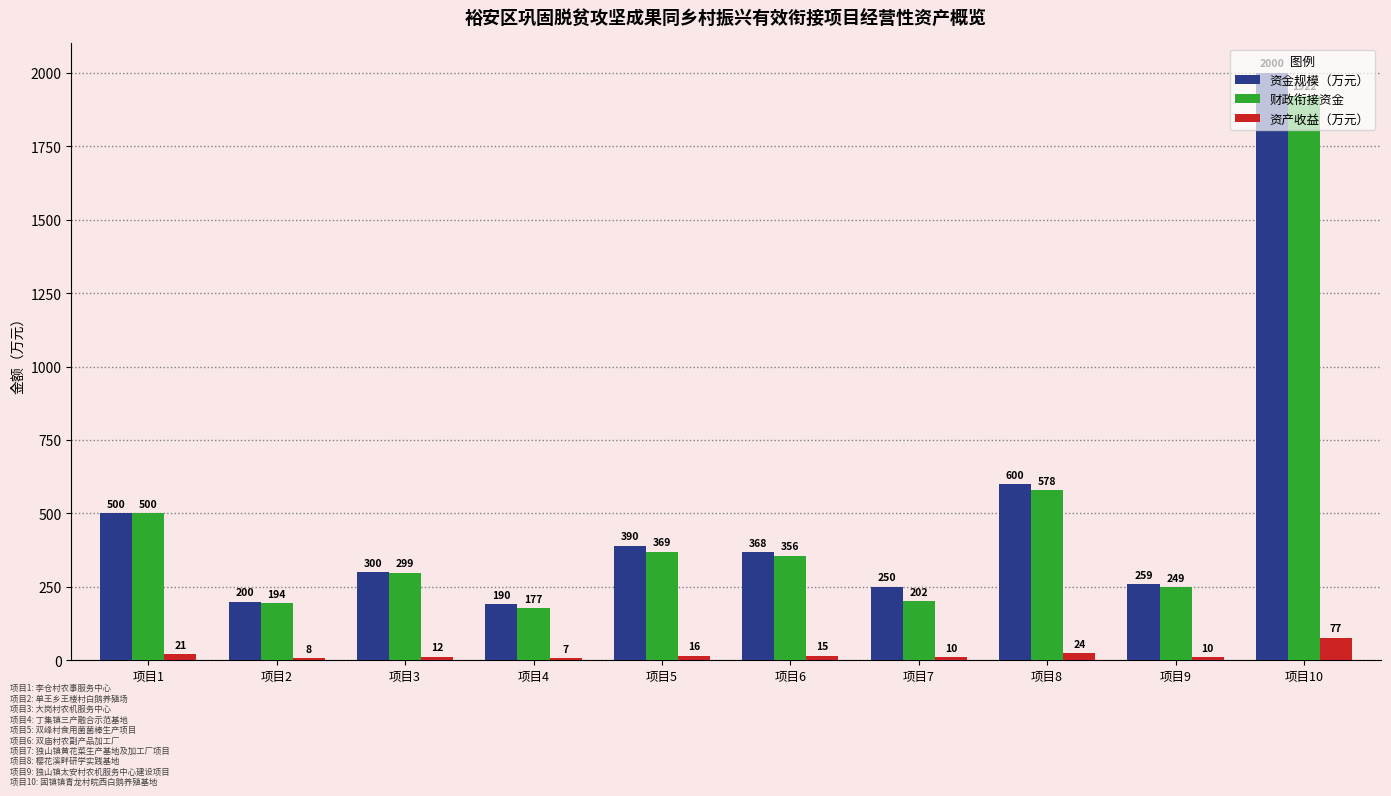

Which series has the widest spread of values?

资金规模（万元）